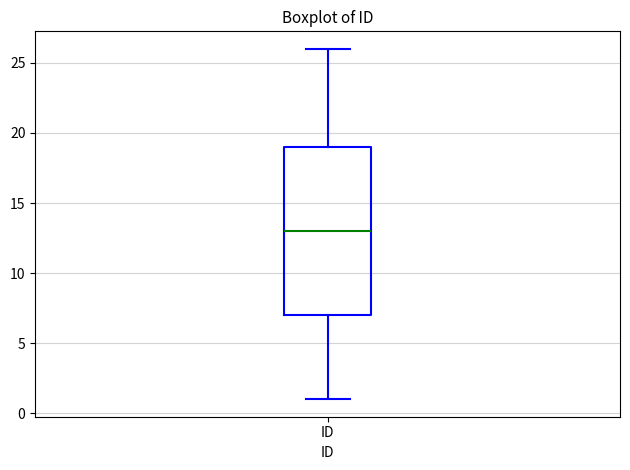

Transcribe this box plot: give where the median line is, the range the box spans, and where the two whiskers end, as read against the y-axis. The values are not printed on the chart, so give them approximately, as read against the axis.

median 13, box 7 to 19, whiskers 1 to 26